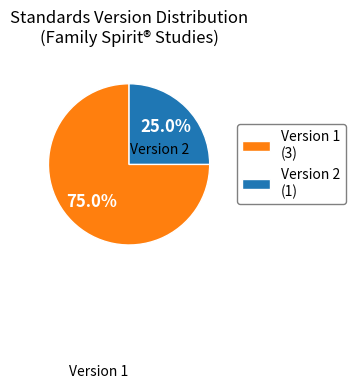

What percentage do Version 2 (1) and Version 1 (3) together represent?

100.0%